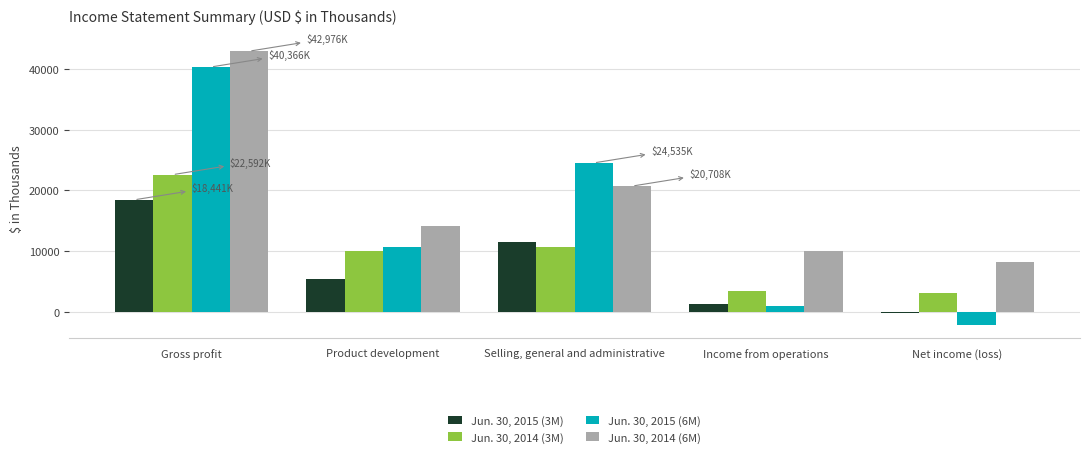

Reading right to left, what are all the values shown in this chart?

Jun. 30, 2015 (3M): -256	1191	11410	5419	18441
Jun. 30, 2014 (3M): 3069	3318	10695	10037	22592
Jun. 30, 2015 (6M): -2150	1002	24535	10734	40366
Jun. 30, 2014 (6M): 8188	9950	20708	14057	42976